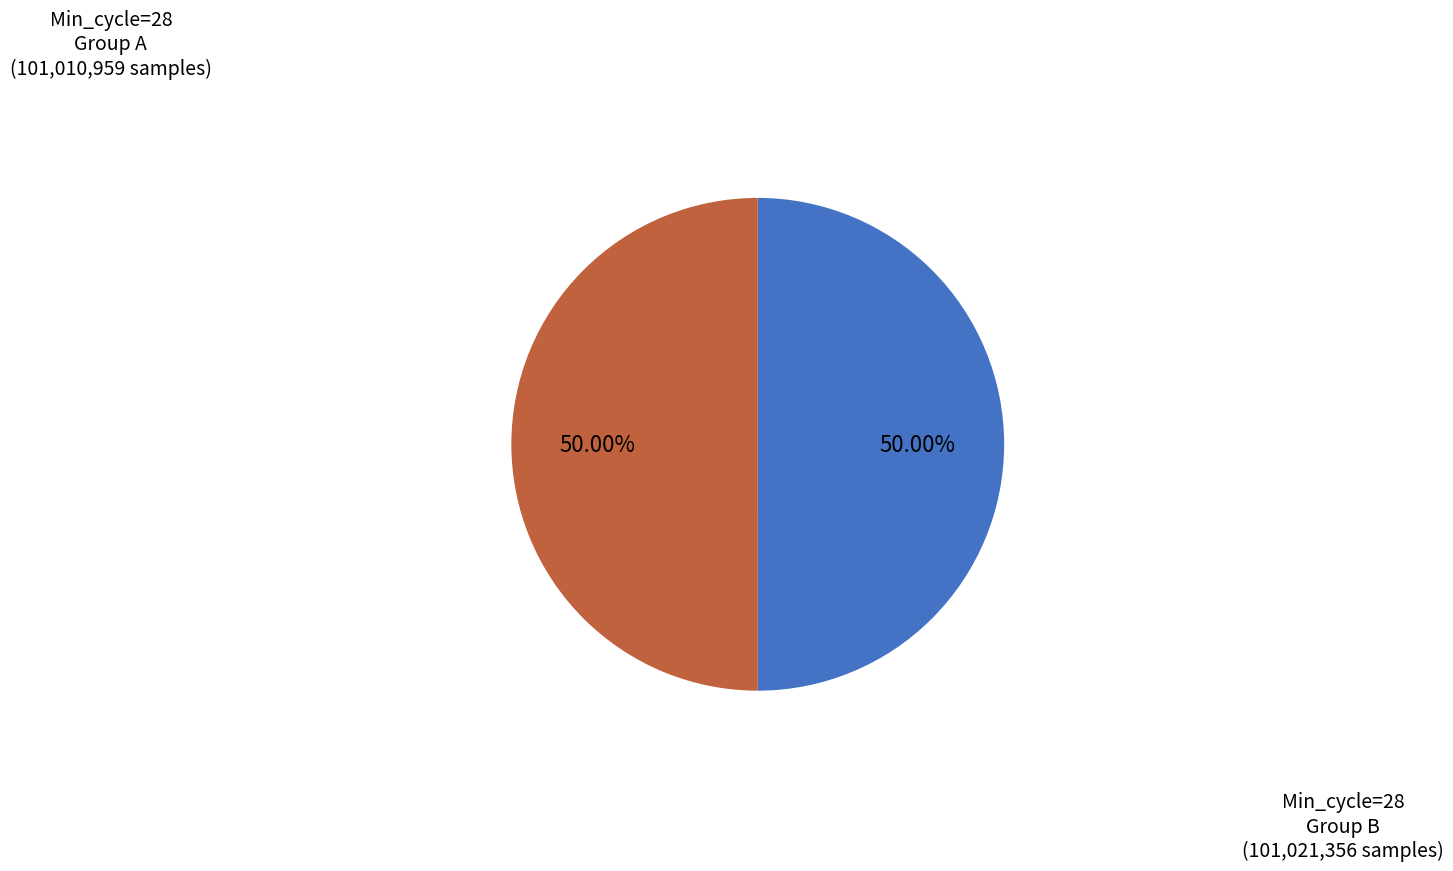

How many slices are in this pie chart?

2